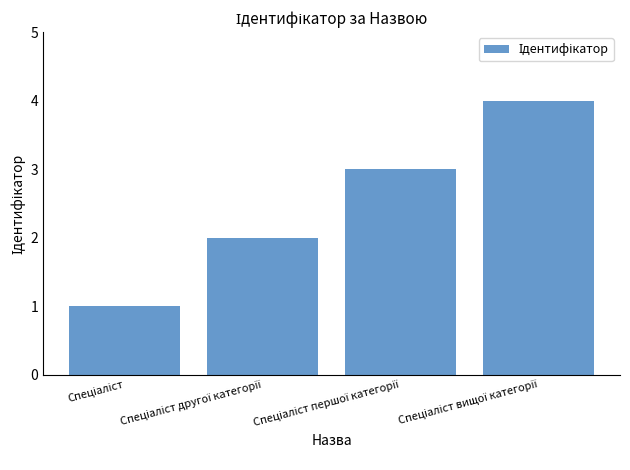

What is the difference between the maximum and minimum values?

3